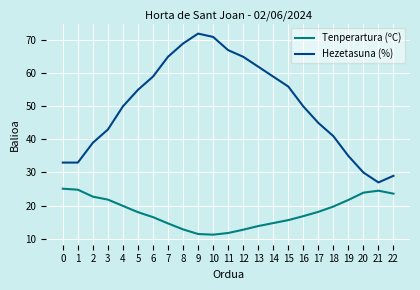

True or false: Hezetasuna (%) has more than 0 points higher than both neighbors.

True